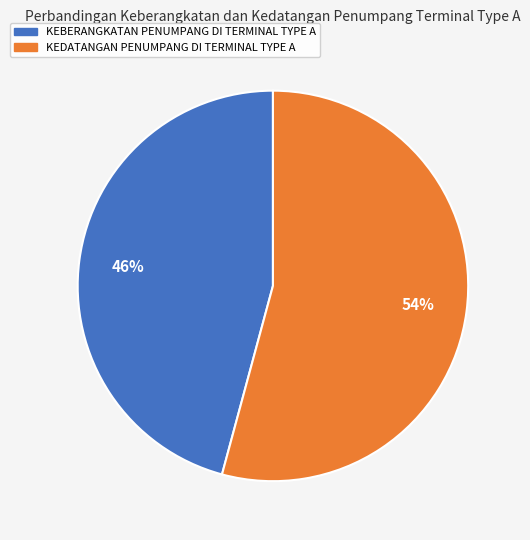

What is the smallest slice in the pie chart?

KEBERANGKATAN PENUMPANG DI TERMINAL TYPE A